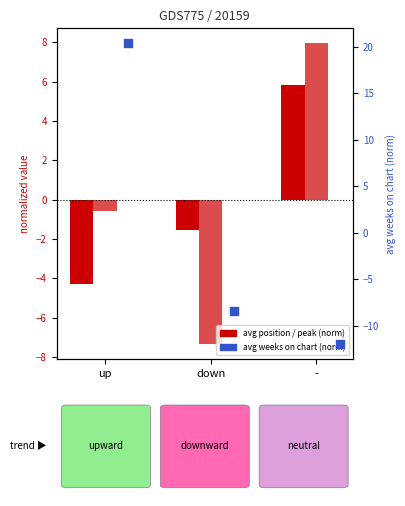

Which series reaches the minimum Y coordinate?

avg weeks (norm)